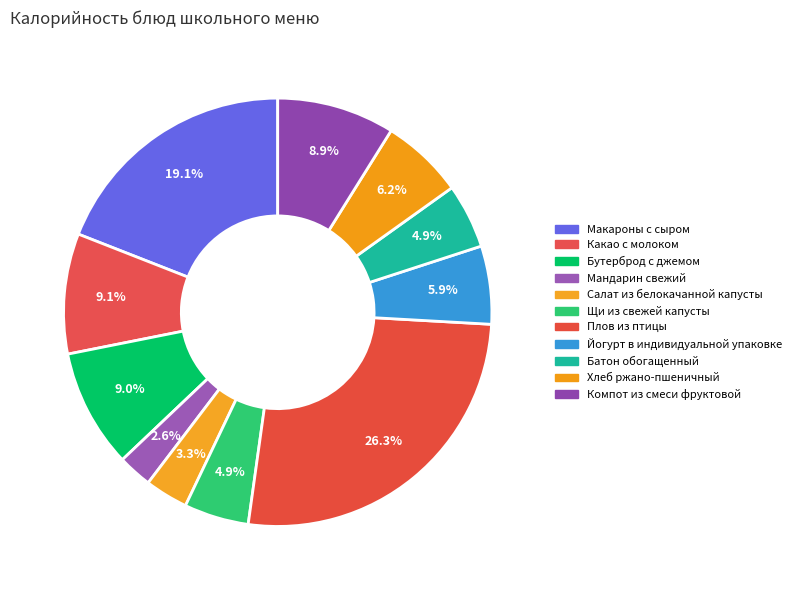

What portion of the pie excludes Салат из белокачанной капусты?

96.7%